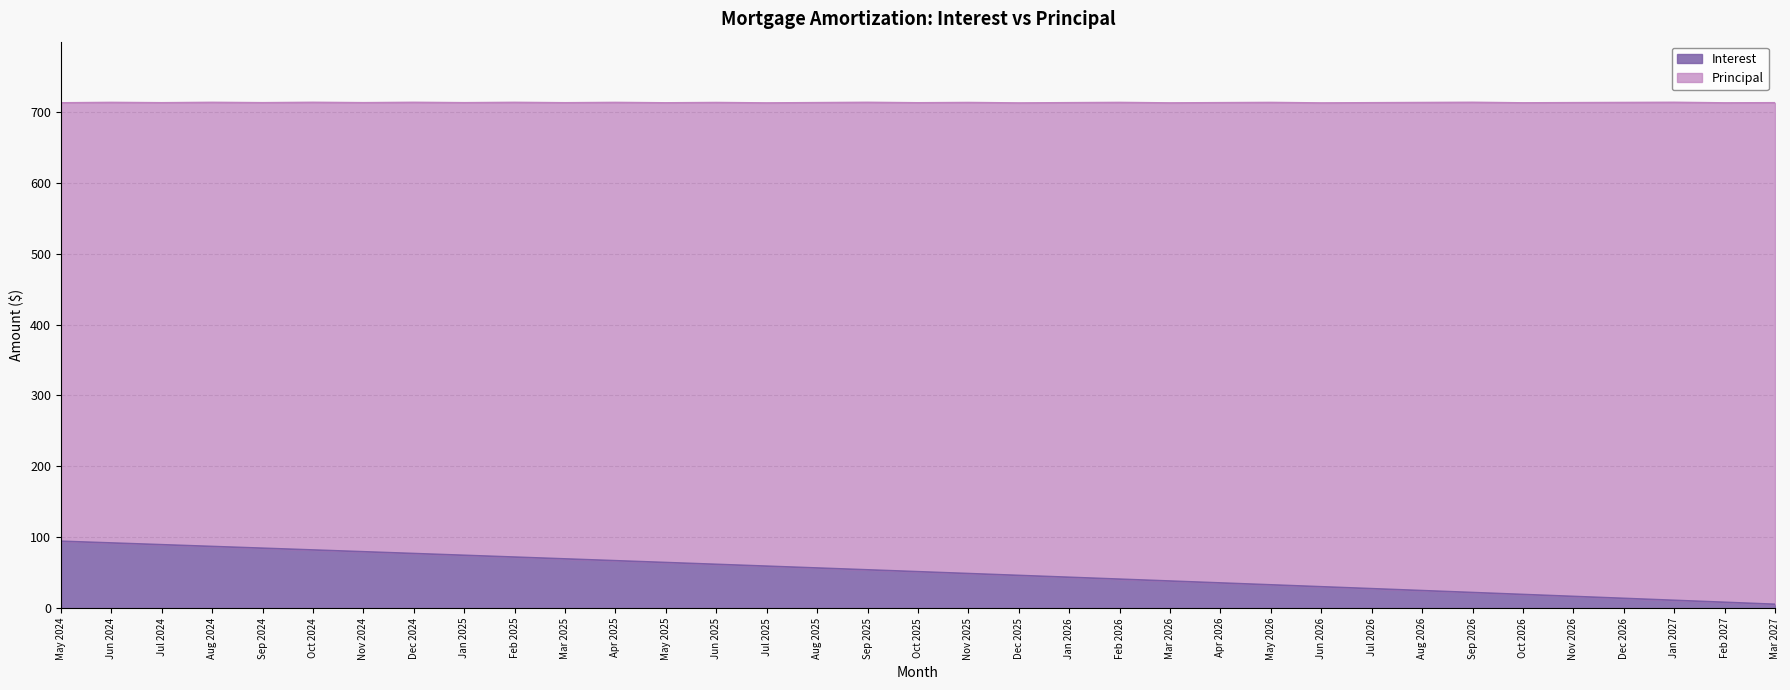

Where does the data first go above 51?

May 2024